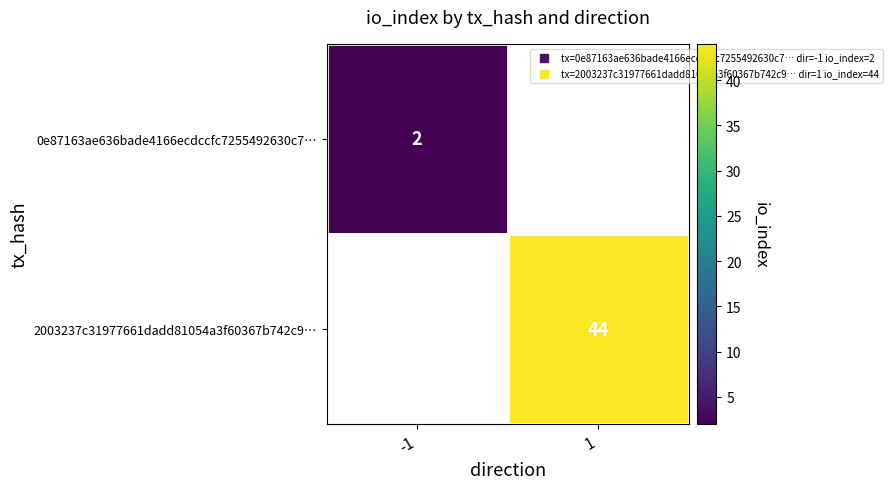

Between 1 and -1, which is larger?

-1